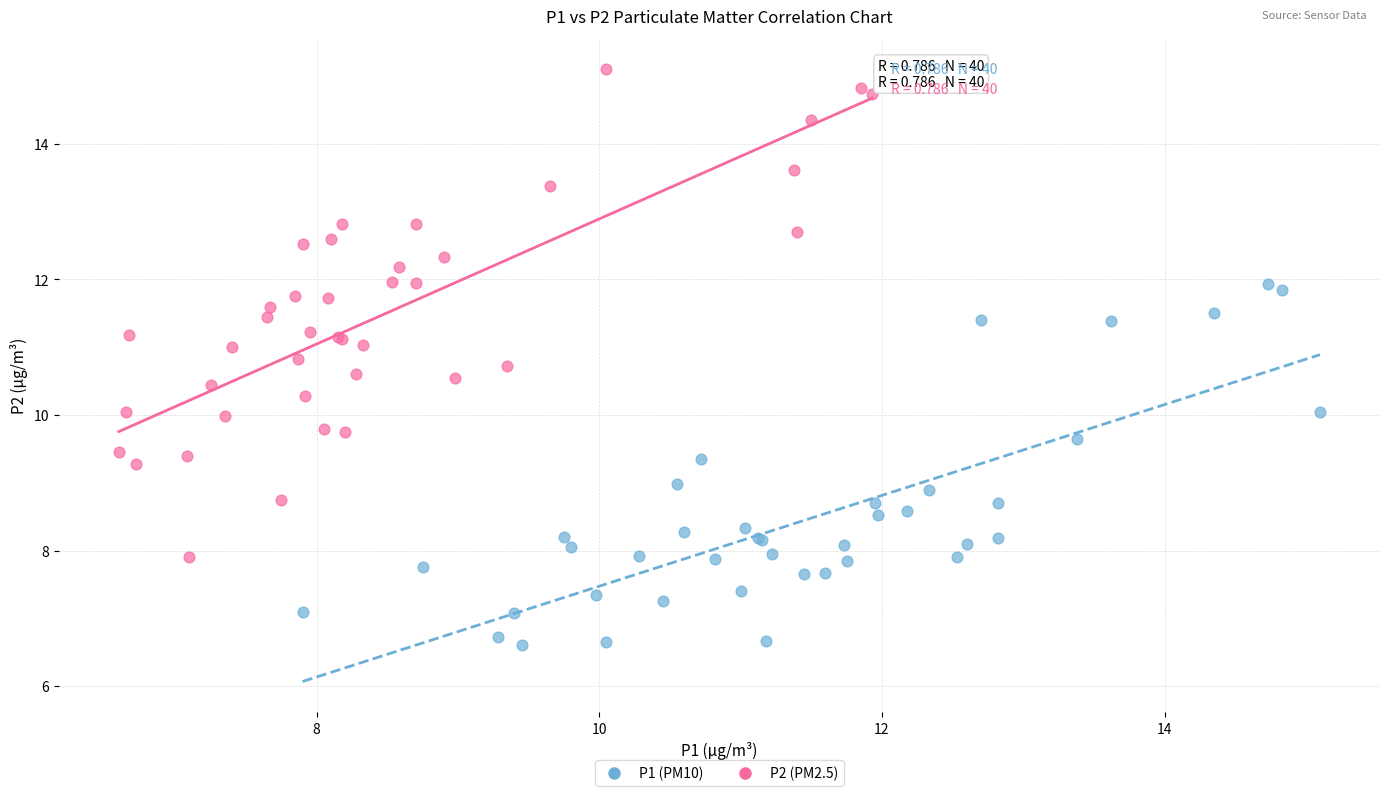

Which series reaches the maximum Y coordinate?

P2 (PM2.5)